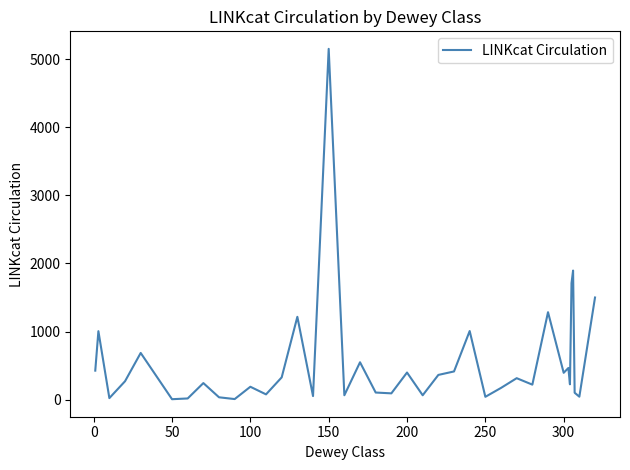

What is the greatest value displayed?

5155